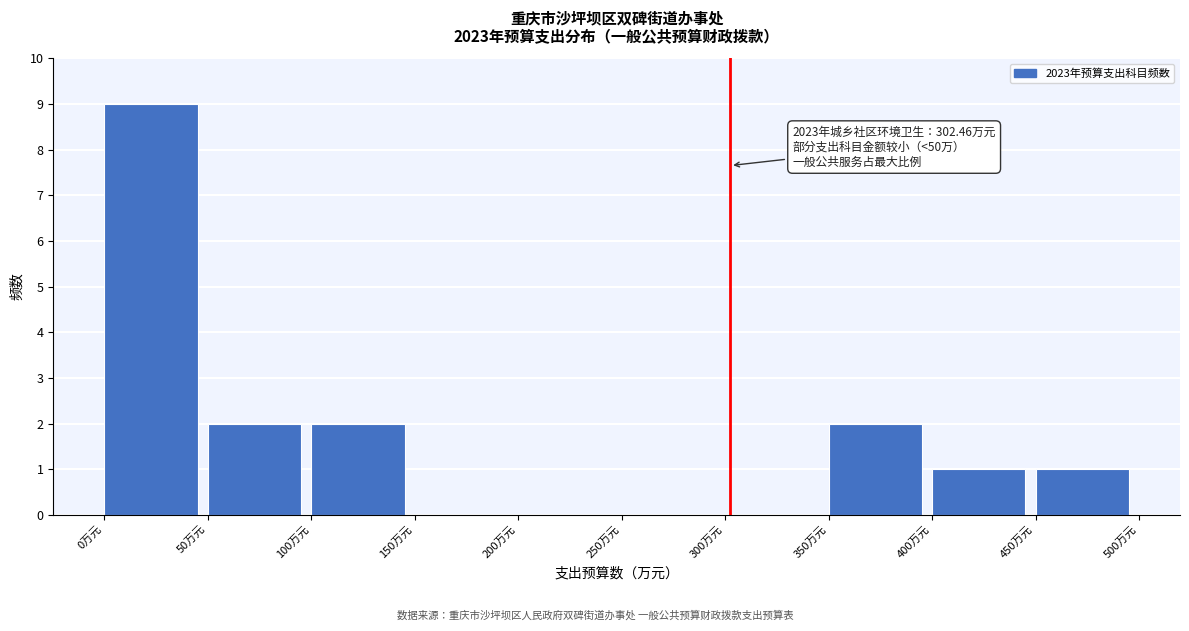

Over which range of the x-axis is the bar tallest?

0 to 50